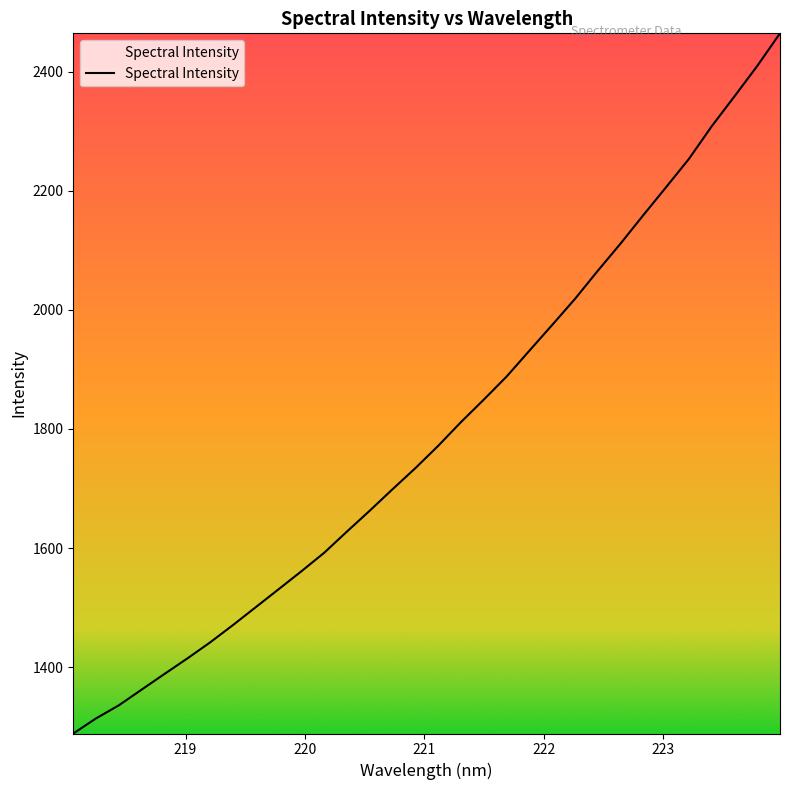

What is the smallest value displayed?

1288.4